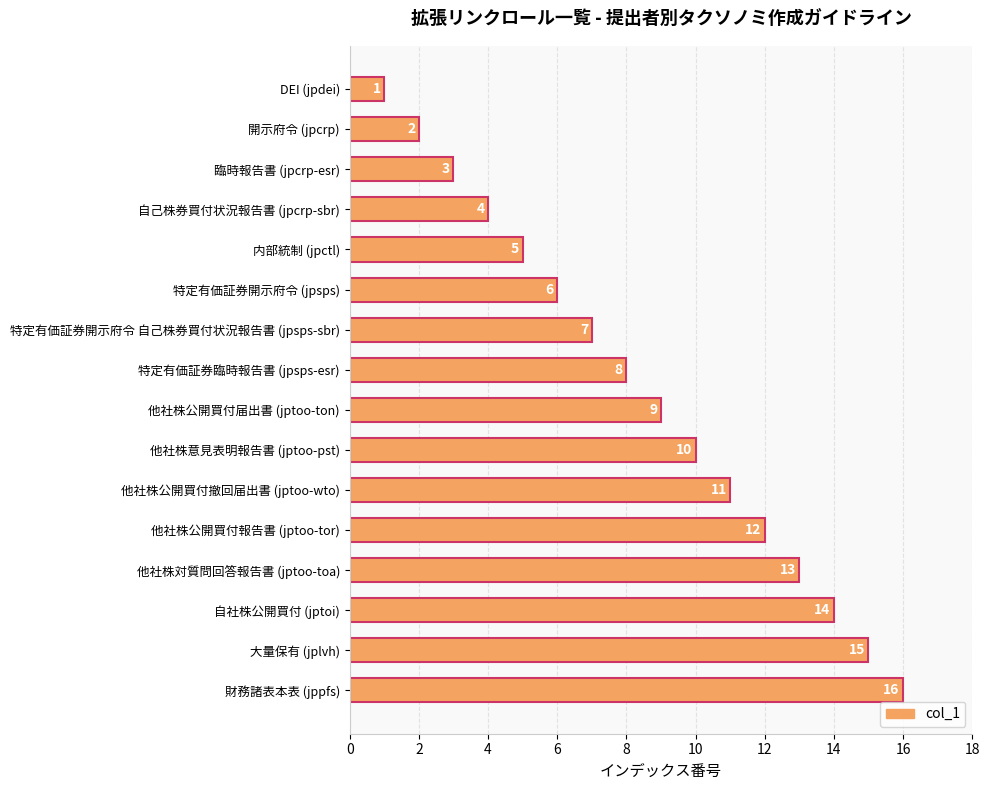

List the labels in order of value, largest first.

財務諸表本表 (jppfs), 大量保有 (jplvh), 自社株公開買付 (jptoi), 他社株対質問回答報告書 (jptoo-toa), 他社株公開買付報告書 (jptoo-tor), 他社株公開買付撤回届出書 (jptoo-wto), 他社株意見表明報告書 (jptoo-pst), 他社株公開買付届出書 (jptoo-ton), 特定有価証券臨時報告書 (jpsps-esr), 特定有価証券開示府令 自己株券買付状況報告書 (jpsps-sbr), 特定有価証券開示府令 (jpsps), 内部統制 (jpctl), 自己株券買付状況報告書 (jpcrp-sbr), 臨時報告書 (jpcrp-esr), 開示府令 (jpcrp), DEI (jpdei)